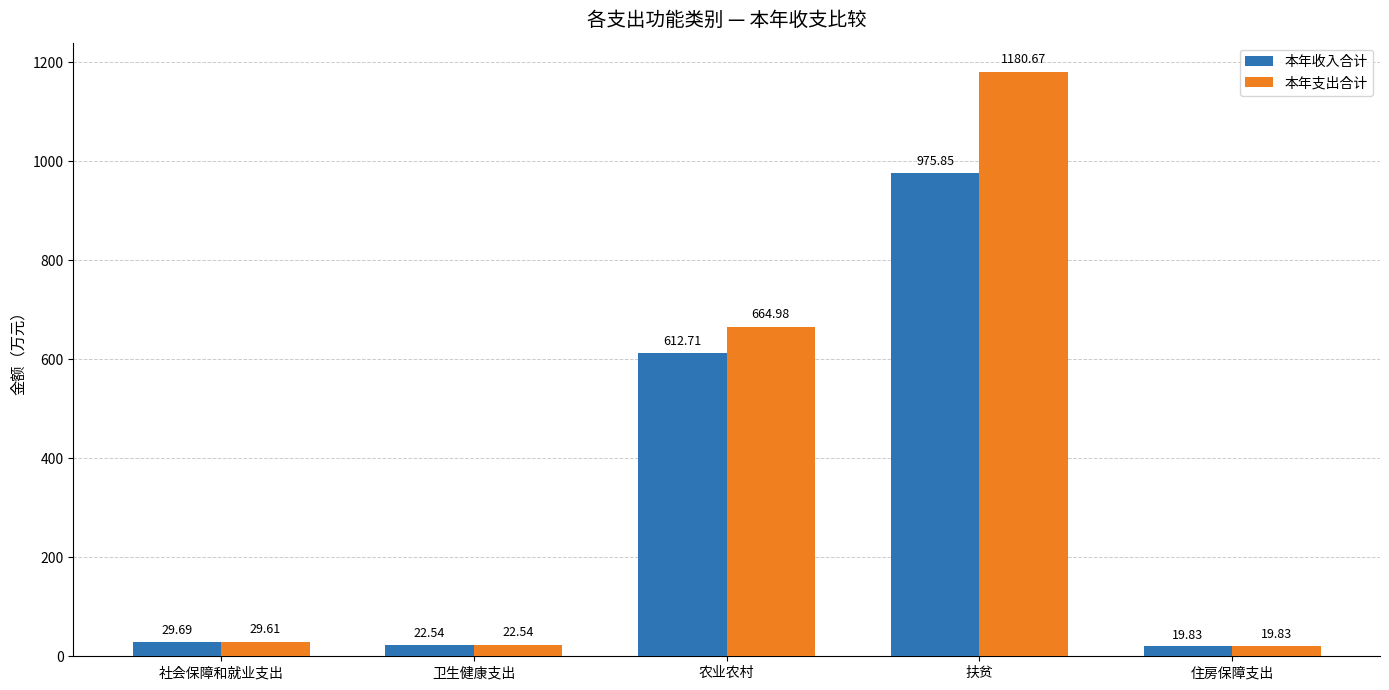

How many series are shown in this chart?

2